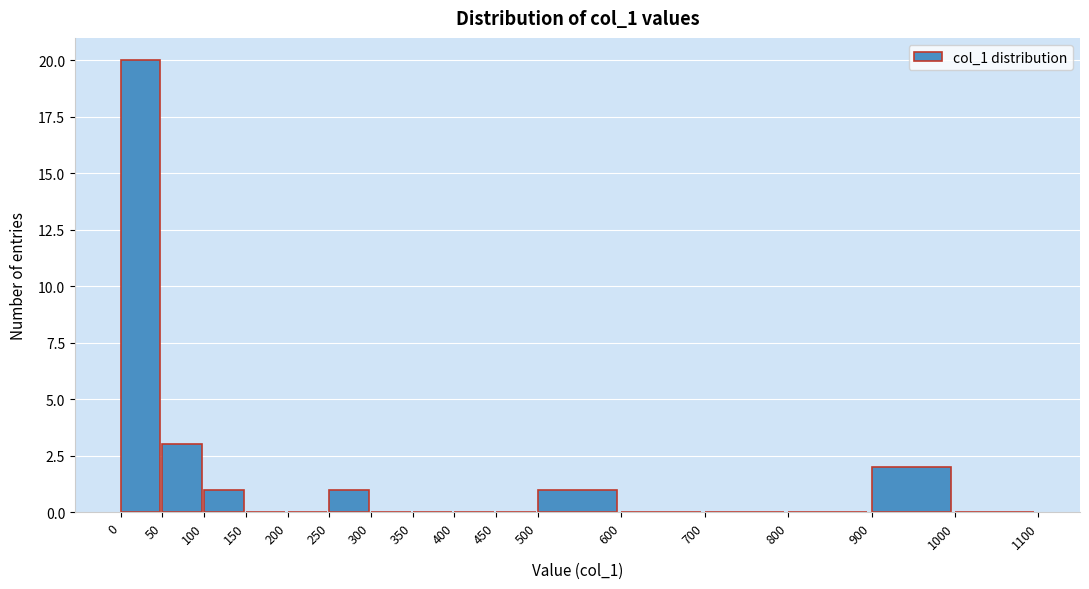

Over which range of the x-axis is the bar tallest?

0 to 50